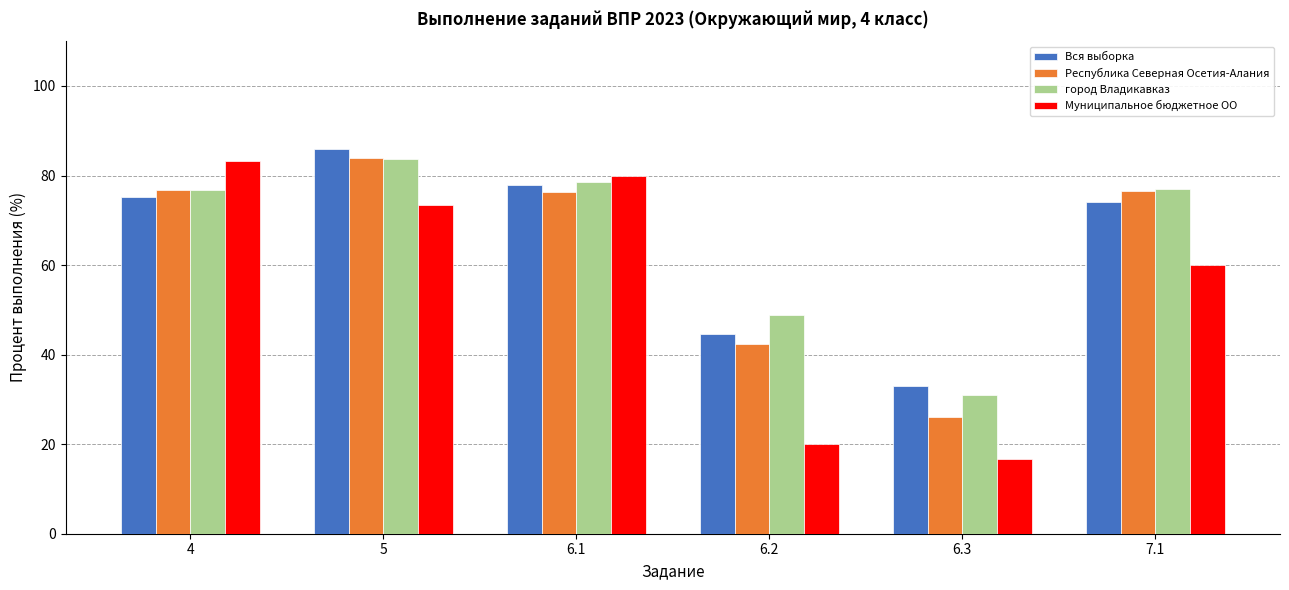

What is the sum of all город Владикавказ values?

396.0